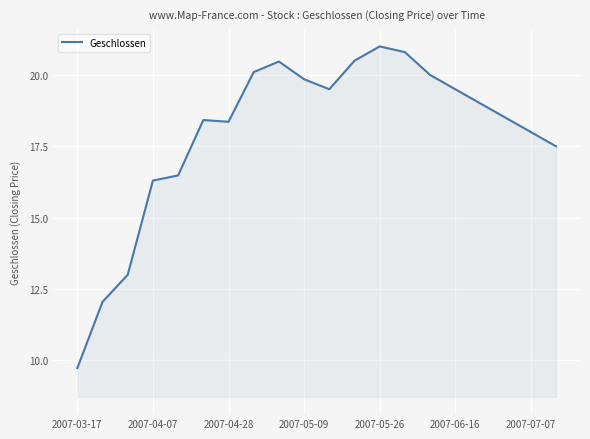

What is the difference between the maximum and minimum values?

11.3